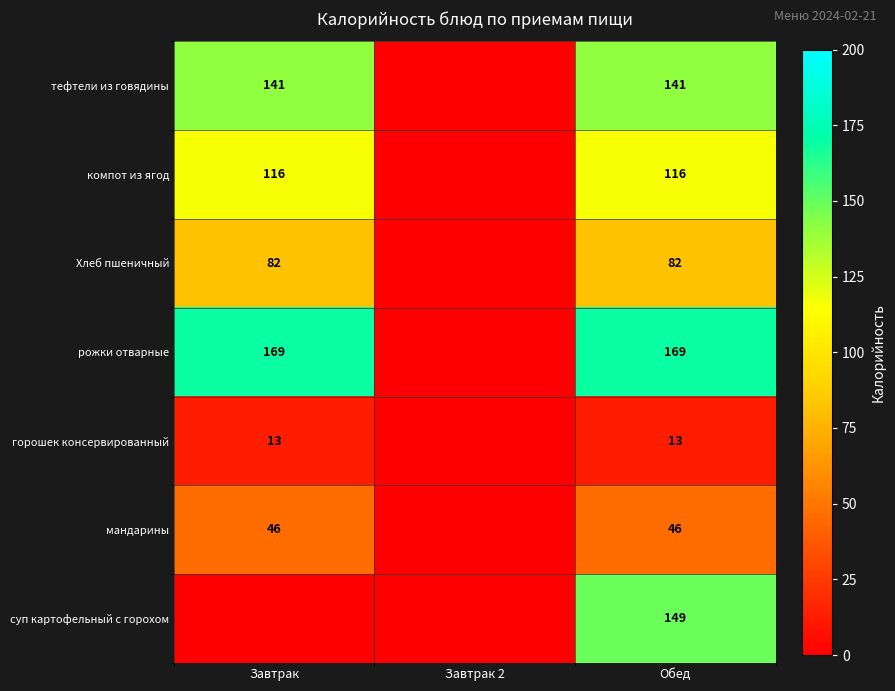

Is it true that горошек консервированный equals 19 at Обед?

False